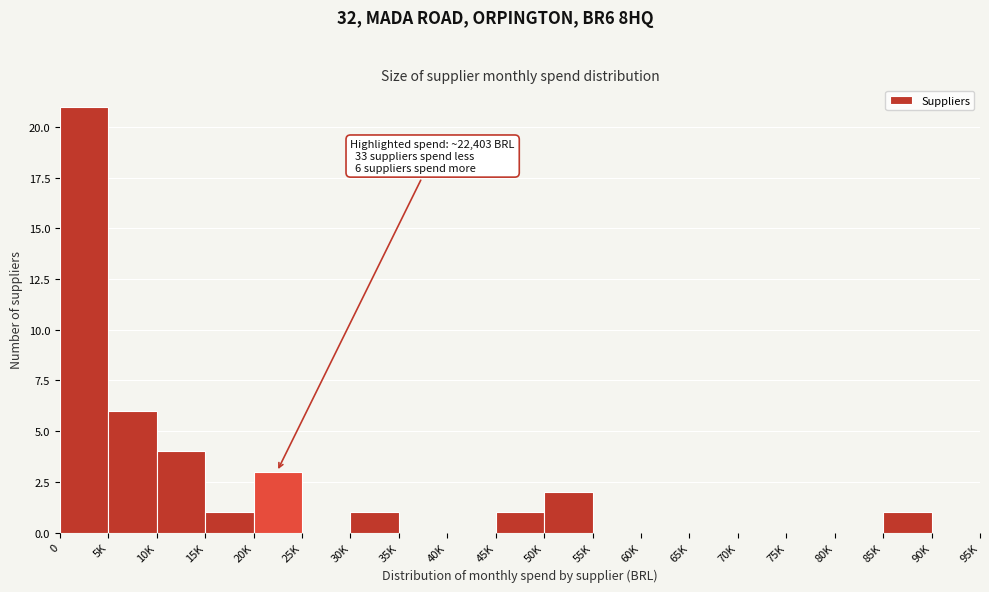

Reading right to left, what are all the values shown in this chart?

90K=0	85K=1	80K=0	75K=0	70K=0	65K=0	60K=0	55K=0	50K=2	45K=1	40K=0	35K=0	30K=1	25K=0	20K=3	15K=1	10K=4	5K=6	0=21